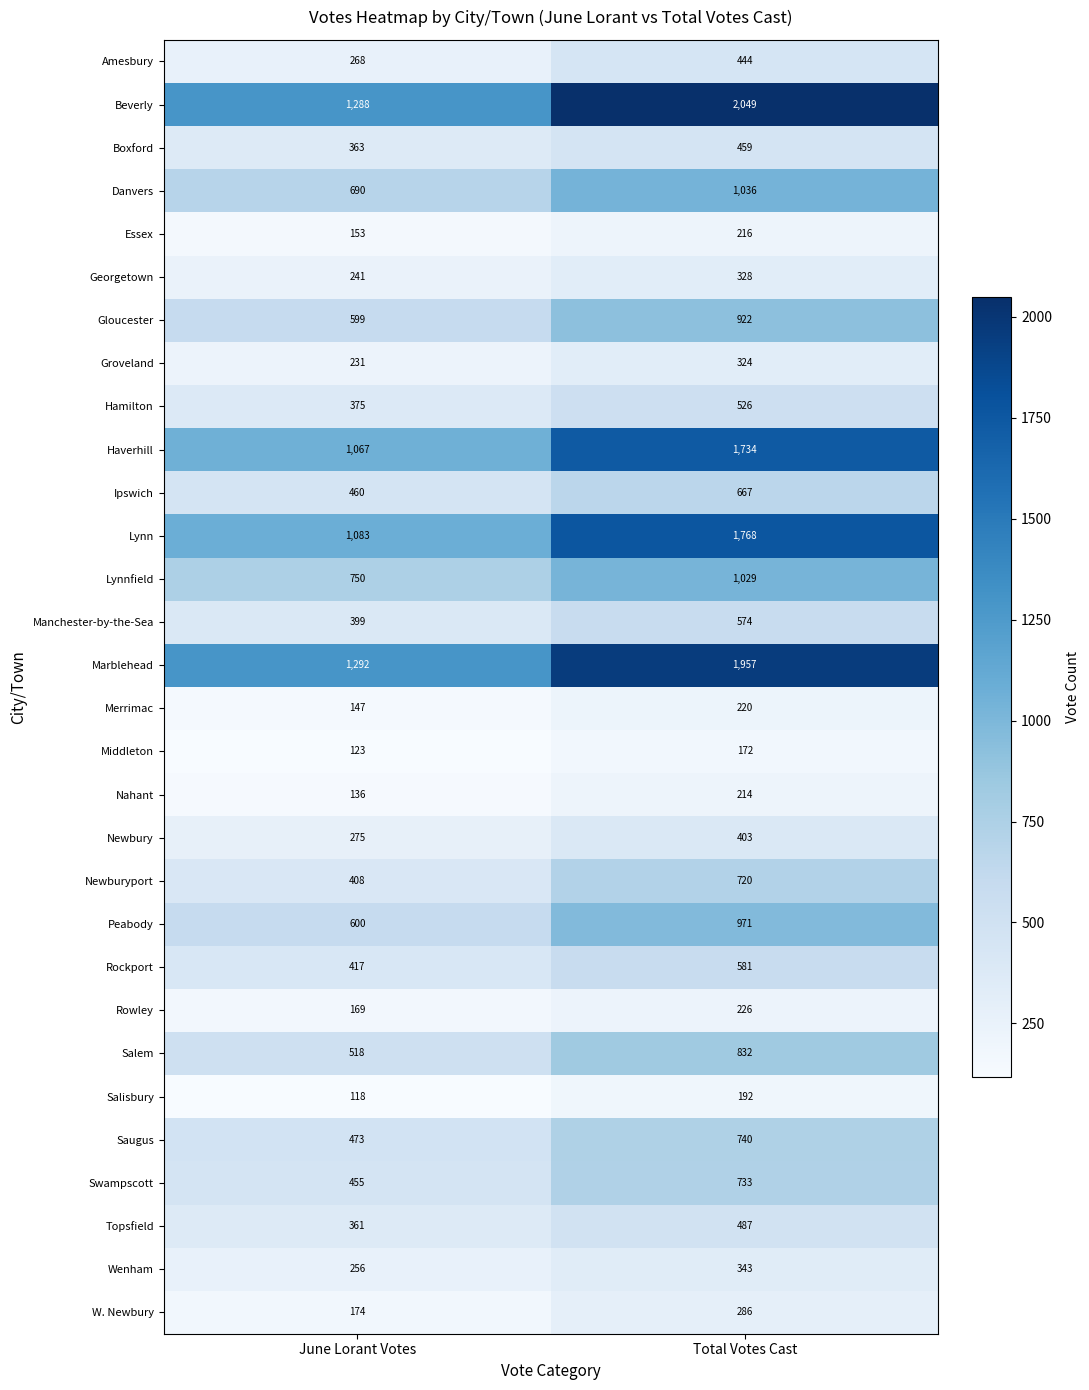

True or false: Boxford has a value of 502 at June Lorant Votes.

False